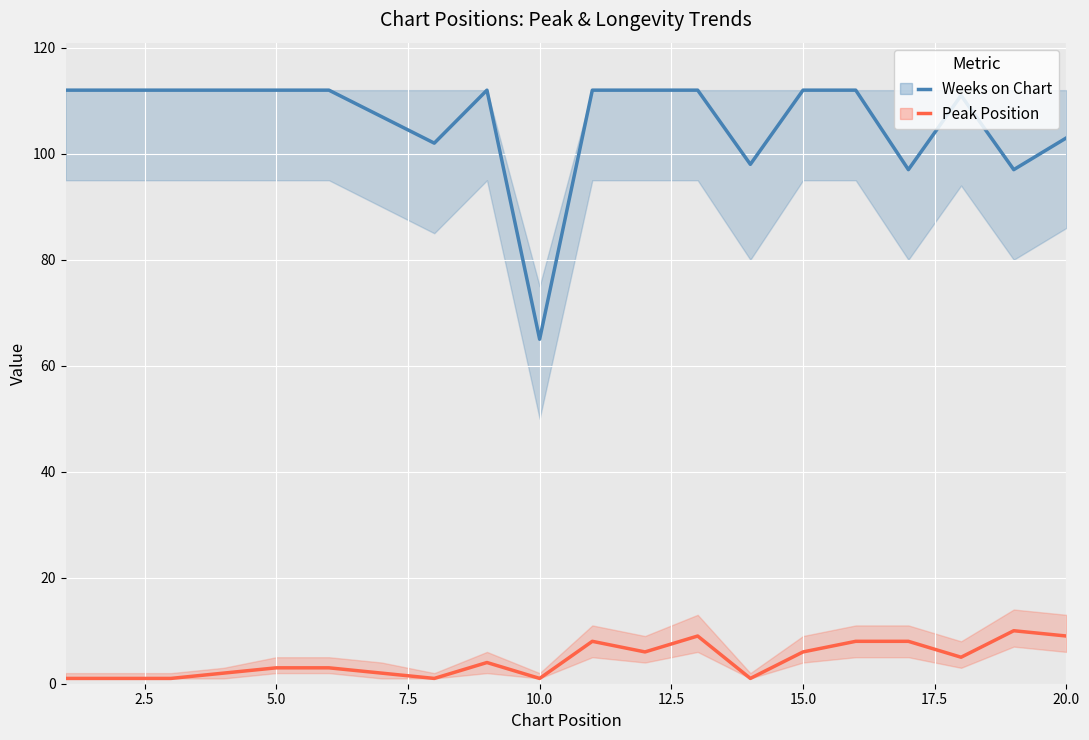

What is the greatest value displayed?

112